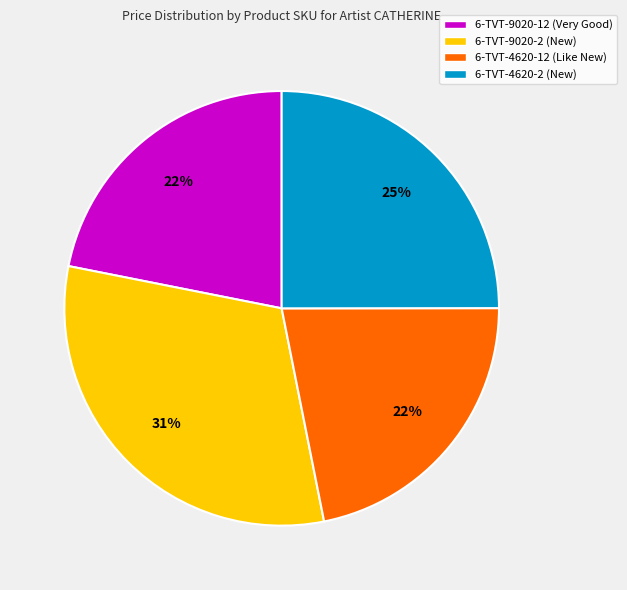

To the nearest percent, what is the difference between the largest and smallest slice percentages?

9%